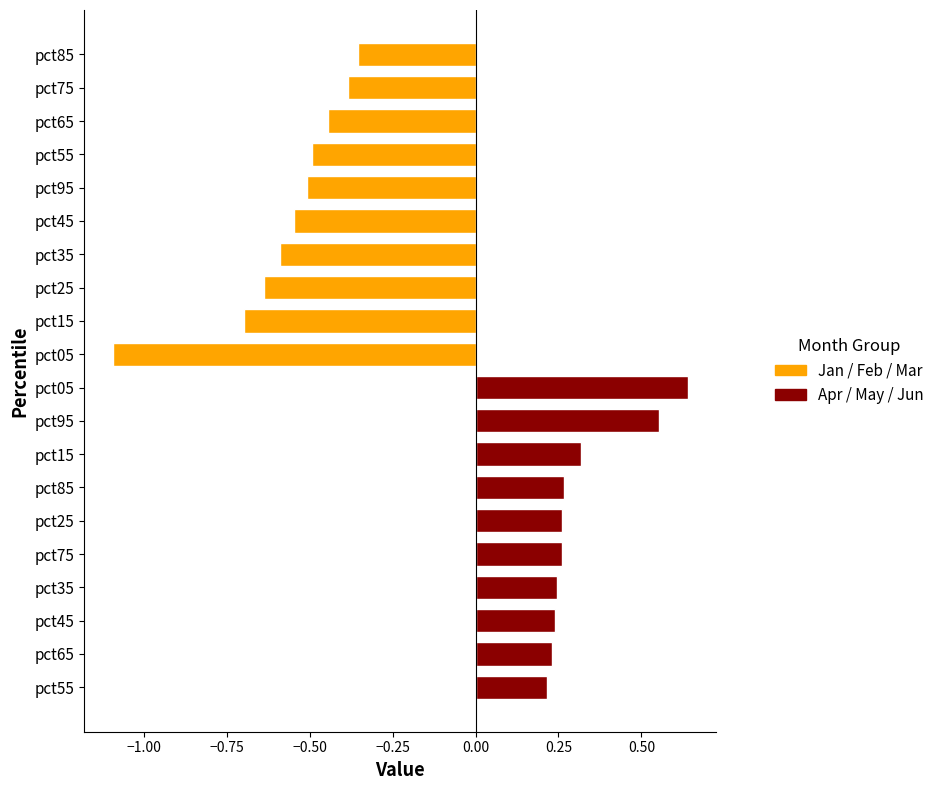

Count the number of data series in this chart.

1